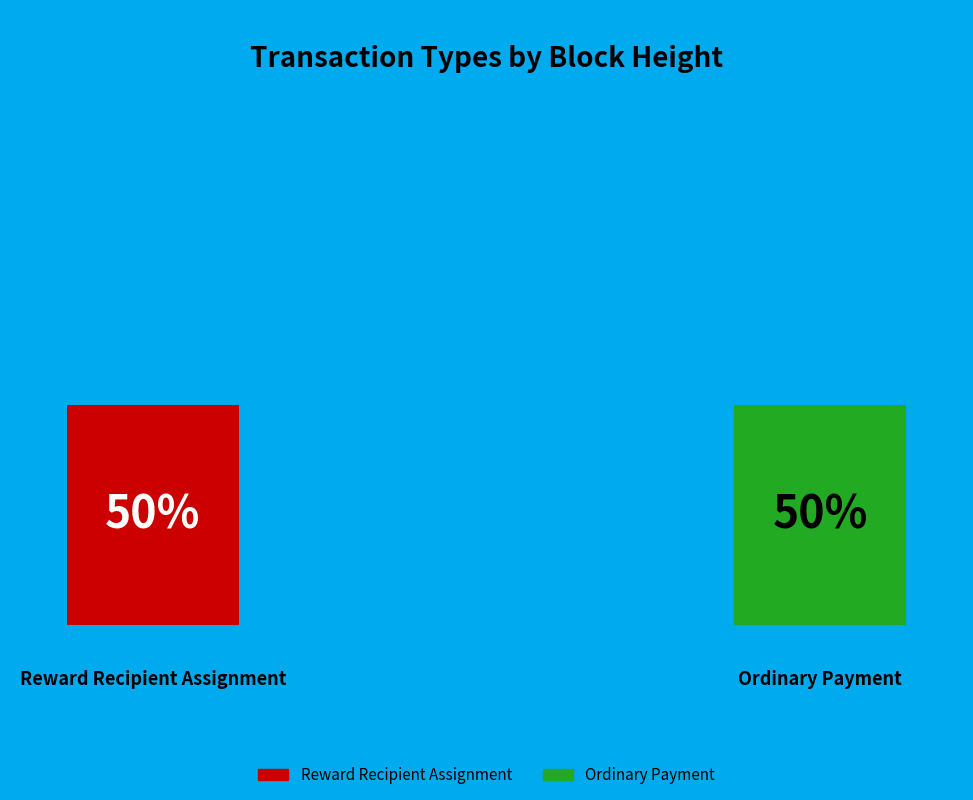

How many slices are in this pie chart?

2